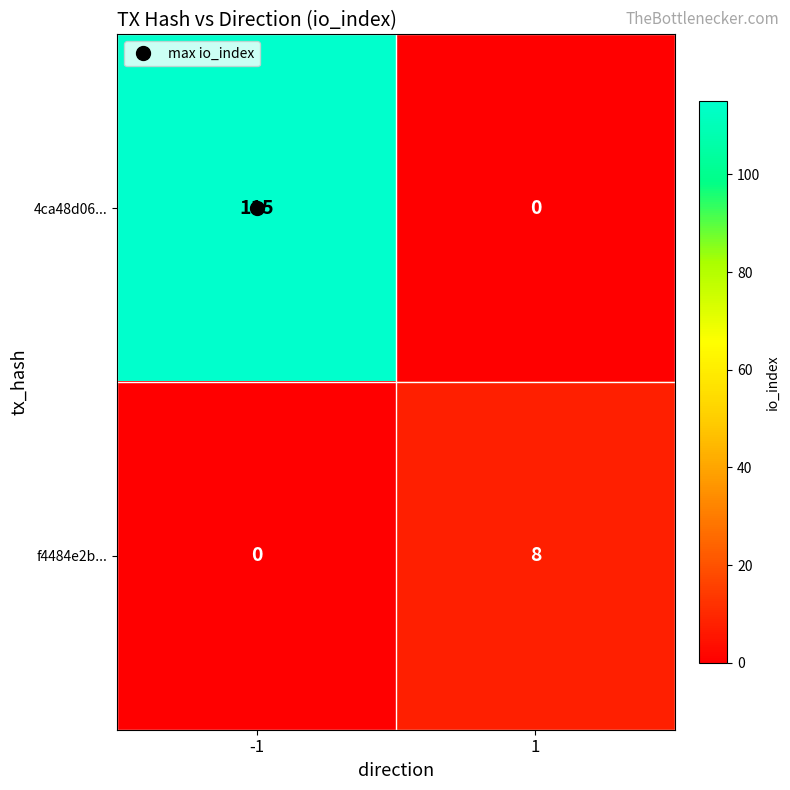

What is the total value across all series at 1?

8